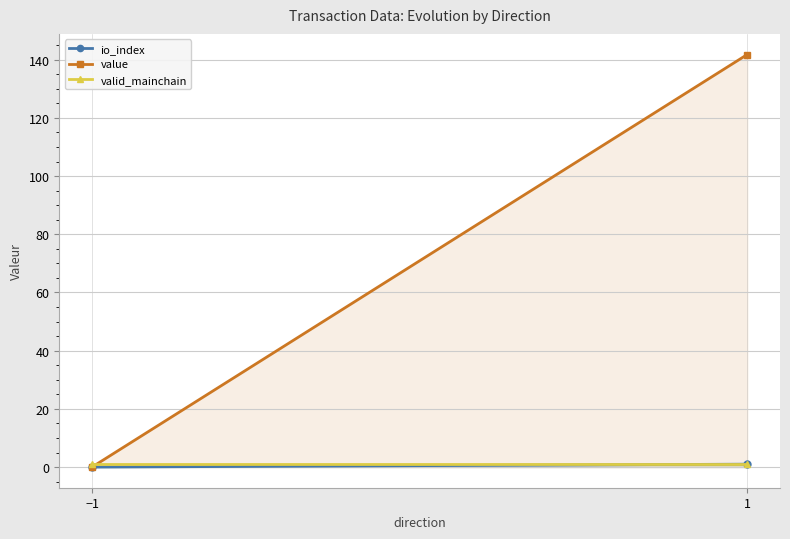

What are all the series names shown in the legend?

io_index, value, valid_mainchain